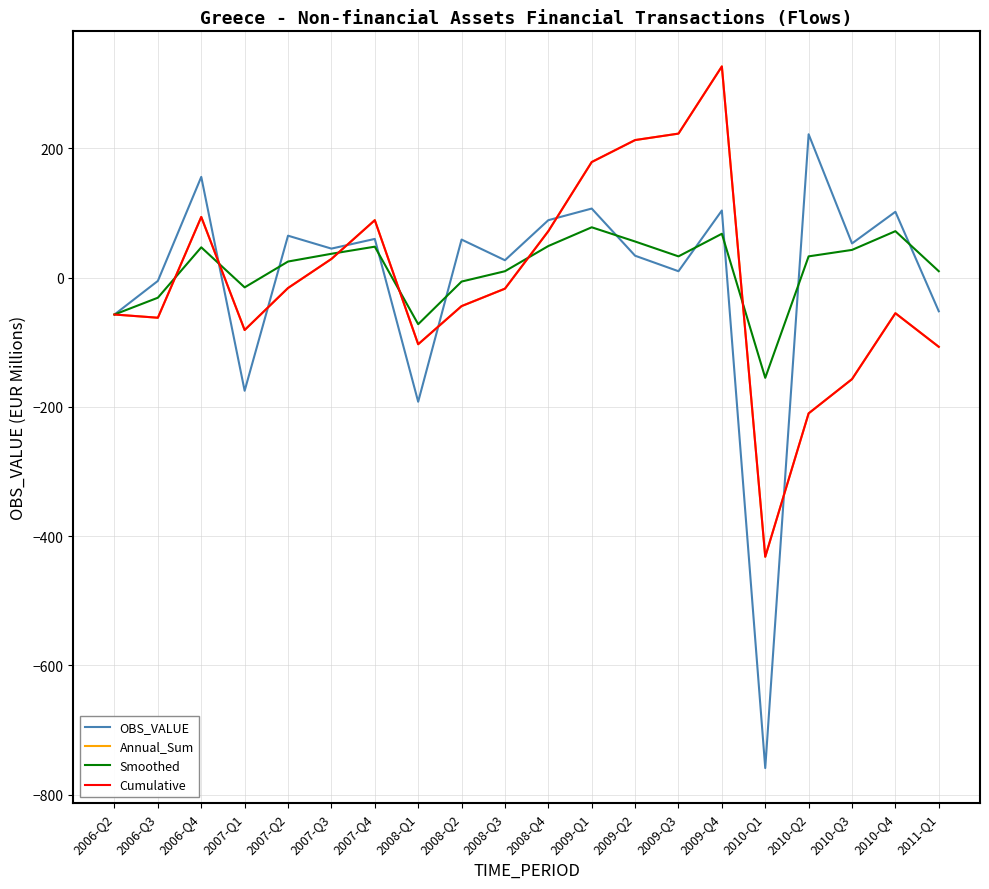

At which category is the sum across all series the highest?

2009-Q4